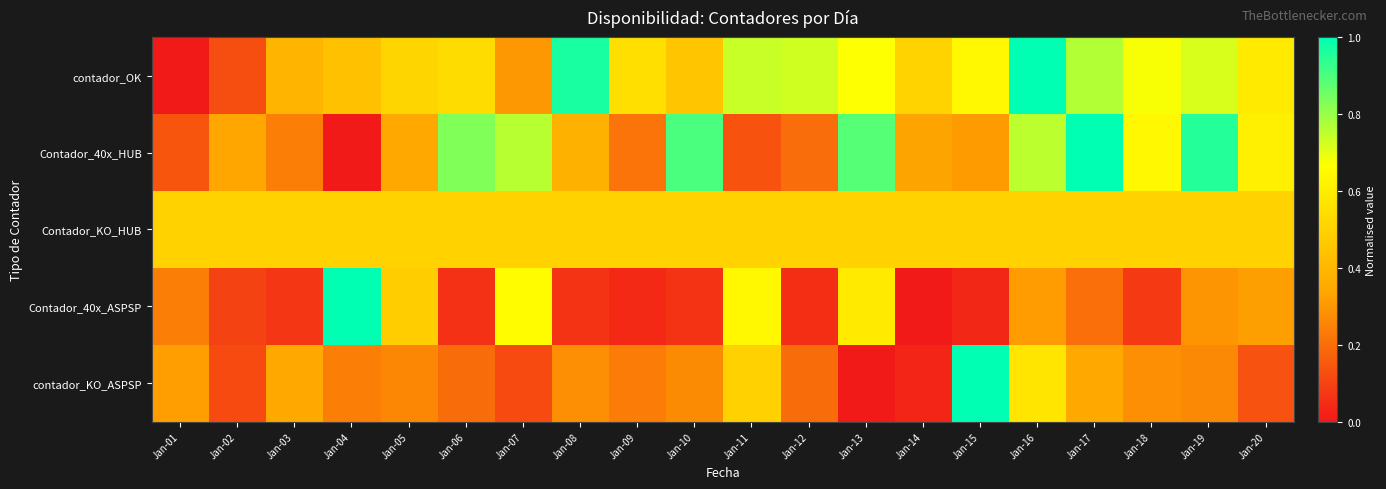

Reading right to left, what are all the values shown in this chart?

contador_OK: Jan-20=0.6	Jan-19=0.7	Jan-18=0.7	Jan-17=0.8	Jan-16=1.0	Jan-15=0.6	Jan-14=0.5	Jan-13=0.7	Jan-12=0.7	Jan-11=0.7	Jan-10=0.5	Jan-09=0.5	Jan-08=1.0	Jan-07=0.3	Jan-06=0.5	Jan-05=0.5	Jan-04=0.4	Jan-03=0.4	Jan-02=0.1	Jan-01=0.0
Contador_40x_HUB: Jan-20=0.6	Jan-19=1.0	Jan-18=0.6	Jan-17=1.0	Jan-16=0.8	Jan-15=0.3	Jan-14=0.3	Jan-13=0.9	Jan-12=0.2	Jan-11=0.1	Jan-10=0.9	Jan-09=0.2	Jan-08=0.4	Jan-07=0.8	Jan-06=0.8	Jan-05=0.3	Jan-04=0.0	Jan-03=0.2	Jan-02=0.3	Jan-01=0.1
Contador_KO_HUB: Jan-20=0.5	Jan-19=0.5	Jan-18=0.5	Jan-17=0.5	Jan-16=0.5	Jan-15=0.5	Jan-14=0.5	Jan-13=0.5	Jan-12=0.5	Jan-11=0.5	Jan-10=0.5	Jan-09=0.5	Jan-08=0.5	Jan-07=0.5	Jan-06=0.5	Jan-05=0.5	Jan-04=0.5	Jan-03=0.5	Jan-02=0.5	Jan-01=0.5
Contador_40x_ASPSP: Jan-20=0.3	Jan-19=0.3	Jan-18=0.1	Jan-17=0.2	Jan-16=0.3	Jan-15=0.0	Jan-14=0.0	Jan-13=0.6	Jan-12=0.1	Jan-11=0.6	Jan-10=0.1	Jan-09=0.0	Jan-08=0.1	Jan-07=0.7	Jan-06=0.1	Jan-05=0.5	Jan-04=1.0	Jan-03=0.1	Jan-02=0.1	Jan-01=0.2
contador_KO_ASPSP: Jan-20=0.1	Jan-19=0.3	Jan-18=0.3	Jan-17=0.3	Jan-16=0.6	Jan-15=1.0	Jan-14=0.0	Jan-13=0.0	Jan-12=0.2	Jan-11=0.5	Jan-10=0.3	Jan-09=0.2	Jan-08=0.3	Jan-07=0.1	Jan-06=0.2	Jan-05=0.3	Jan-04=0.2	Jan-03=0.3	Jan-02=0.1	Jan-01=0.3